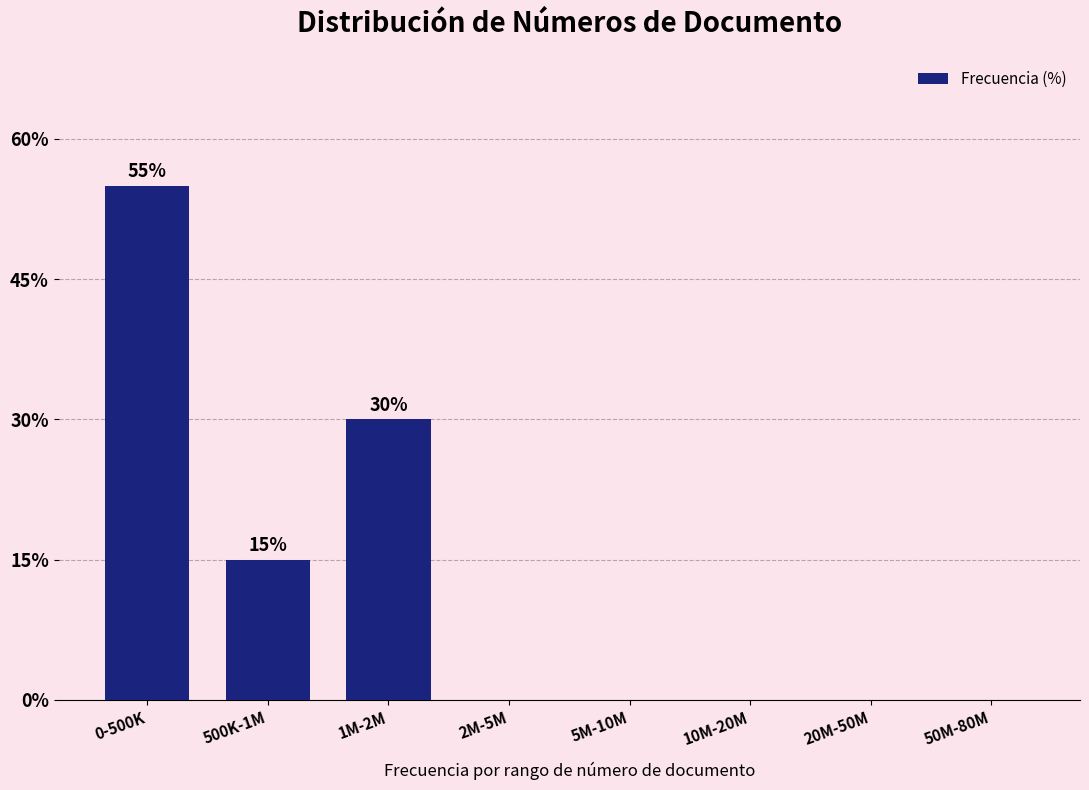

Reading left to right, what are all the values shown in this chart?

0-500K=55.0	500K-1M=15.0	1M-2M=30.0	2M-5M=0.0	5M-10M=0.0	10M-20M=0.0	20M-50M=0.0	50M-80M=0.0